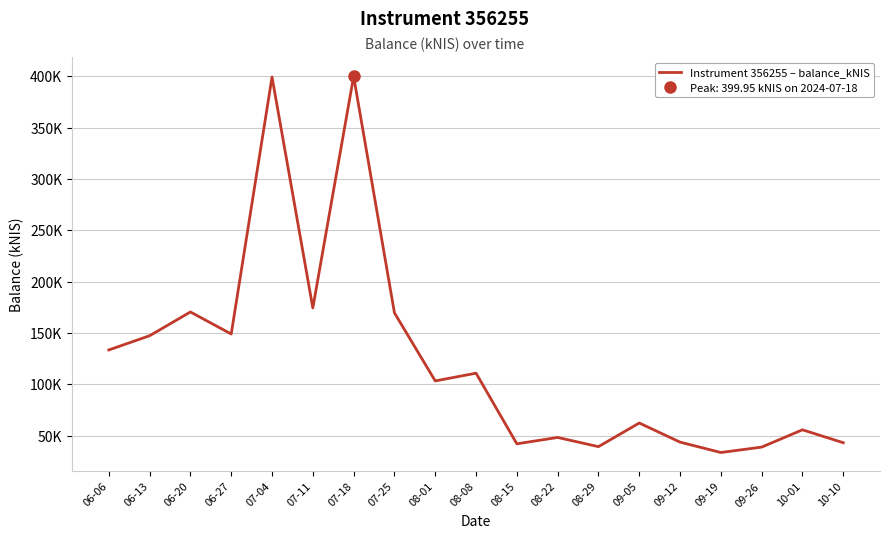

Where does the data first go above 103?

06-06